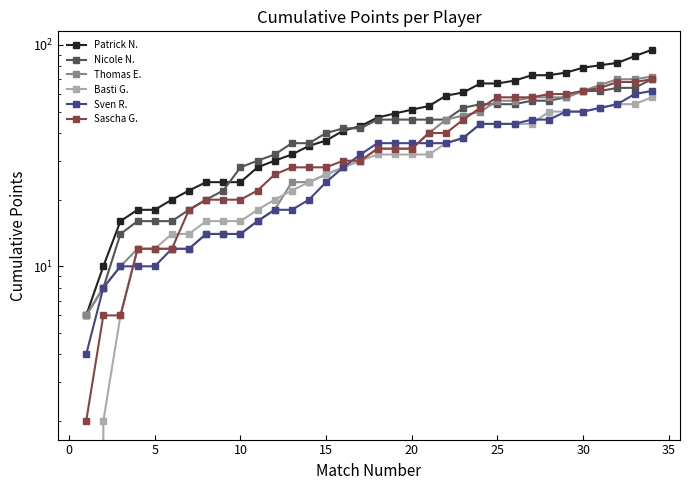

Rank the series by their maximum value, from highest to lowest.

Patrick N., Thomas E., Nicole N., Sascha G., Sven R., Basti G.